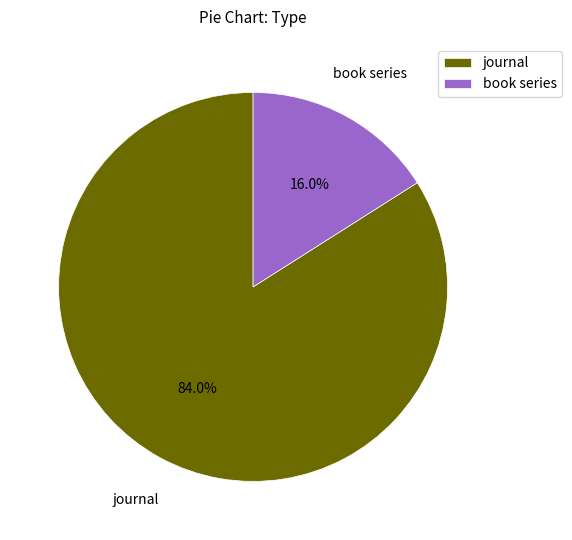

Which slice is the largest?

journal